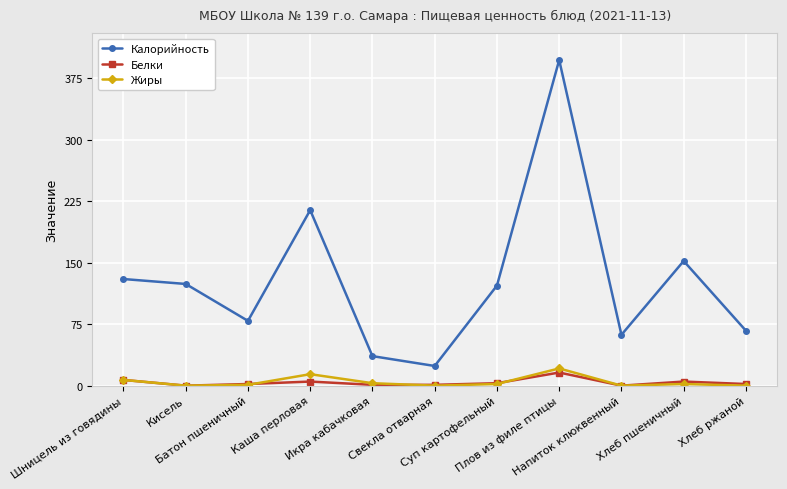

List the series in order of their peak value, lowest first.

Белки, Жиры, Калорийность